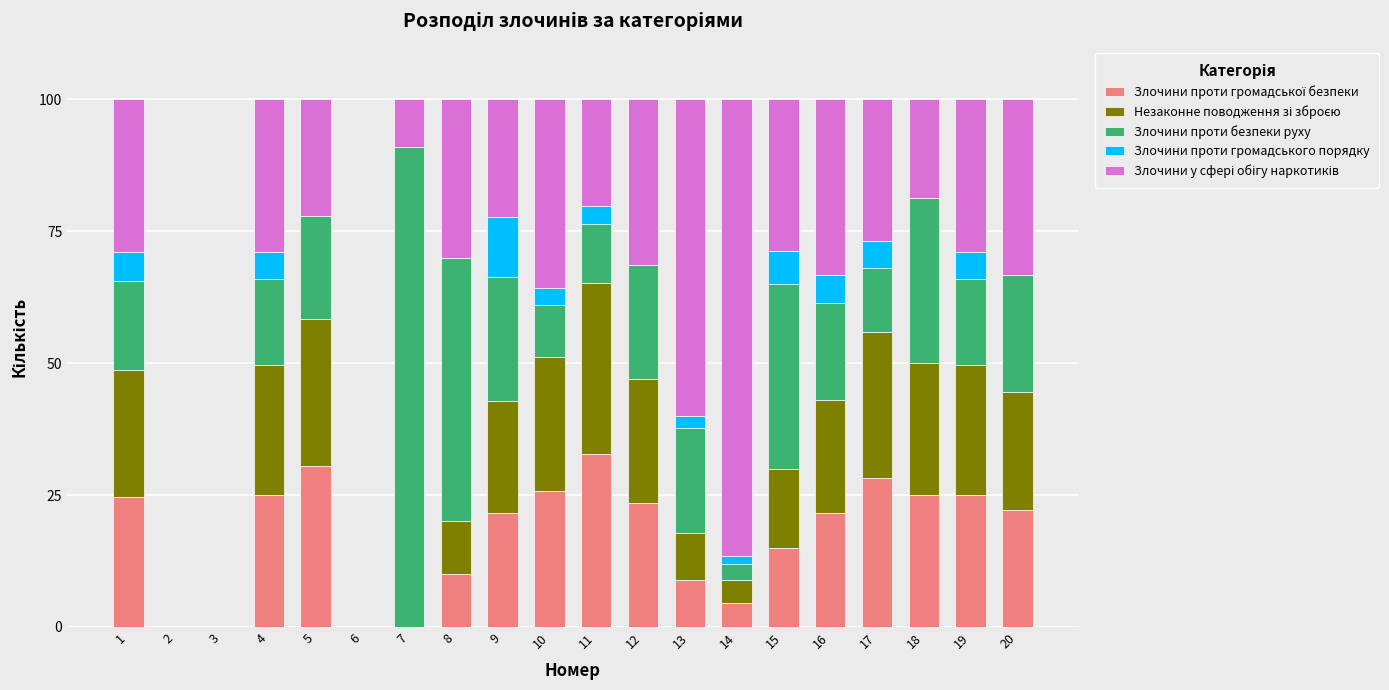

What is the total value across all series at 12?

100.0